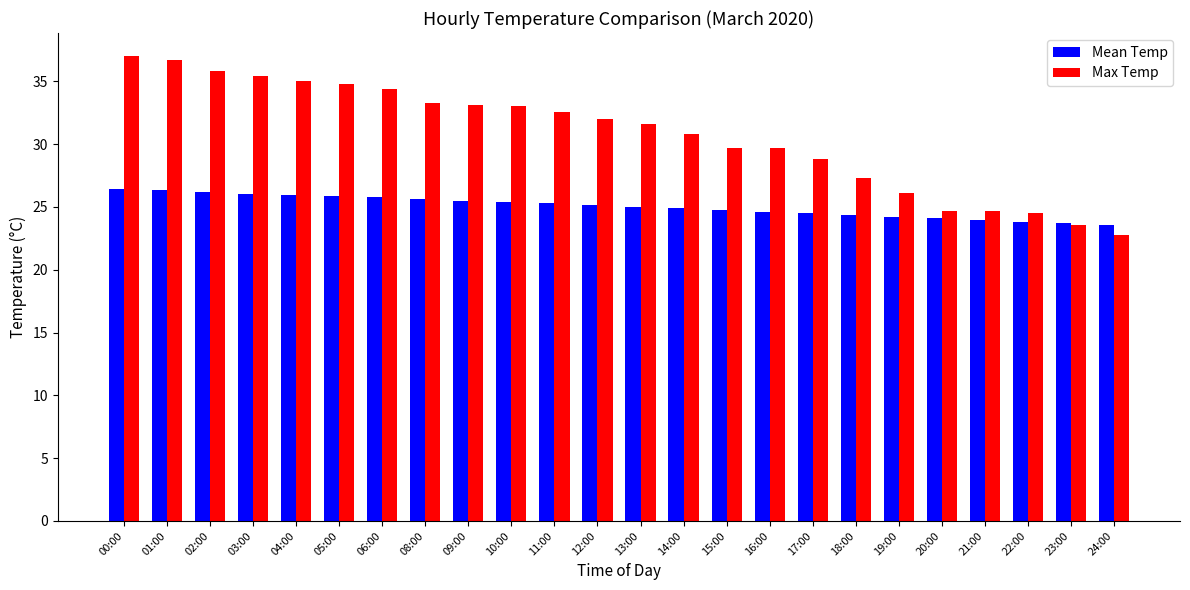

Between 13:00 and 20:00, which series saw the biggest shift?

Max Temp